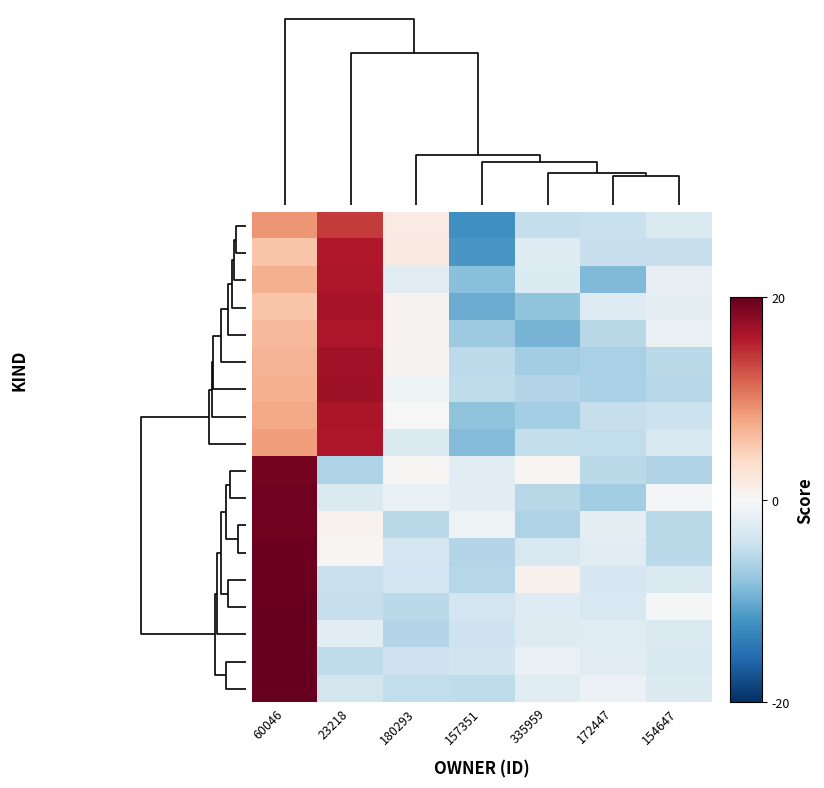

How many data points does each series have?

7